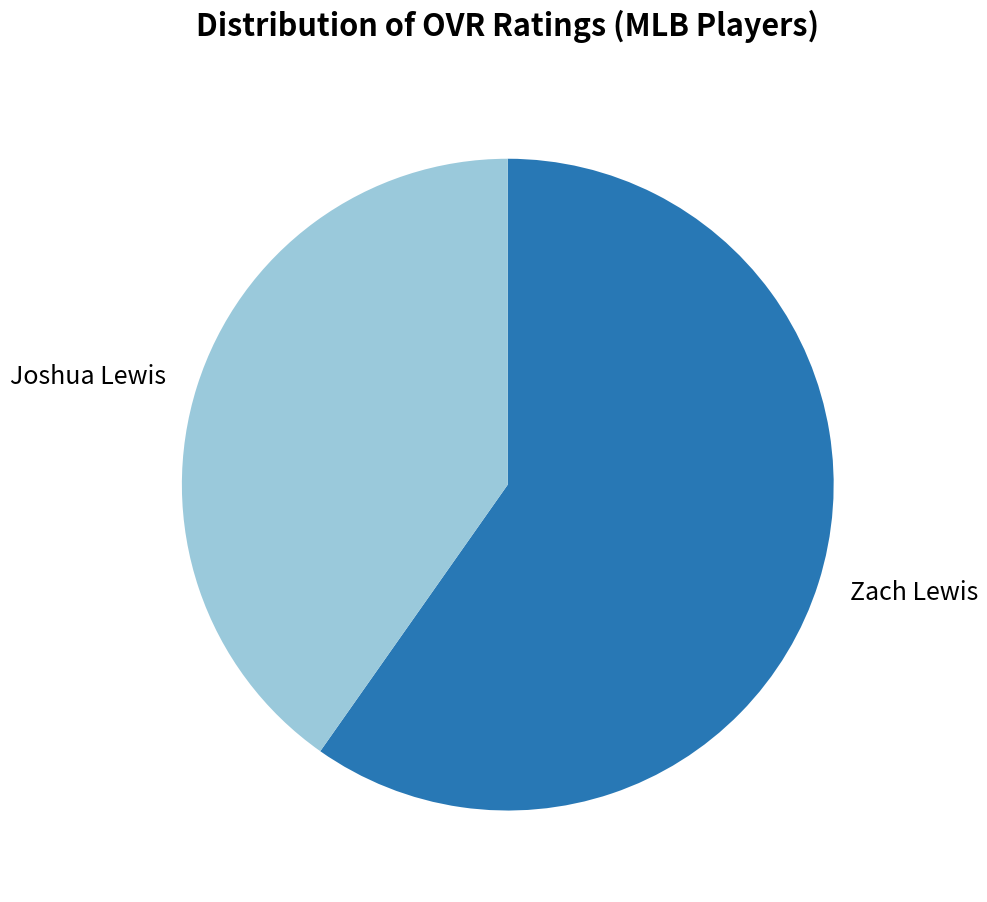

Does any single category account for the majority?

Yes